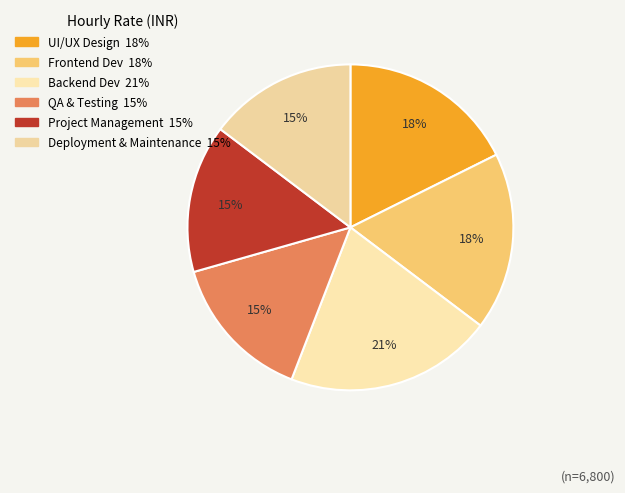

To the nearest percent, what is the average slice percentage?

17%